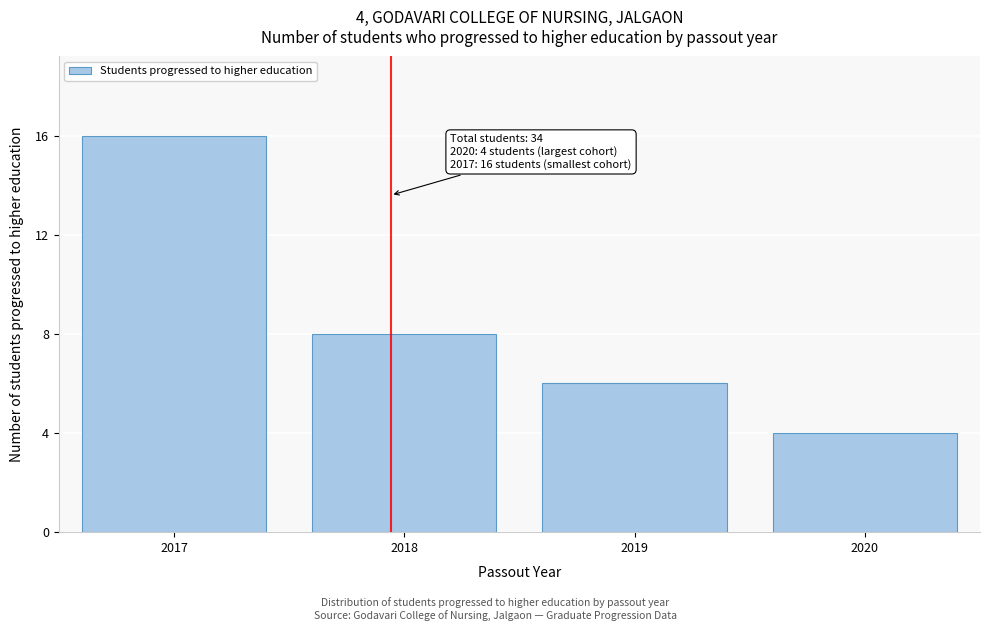

Reading right to left, what are all the values shown in this chart?

4	6	8	16